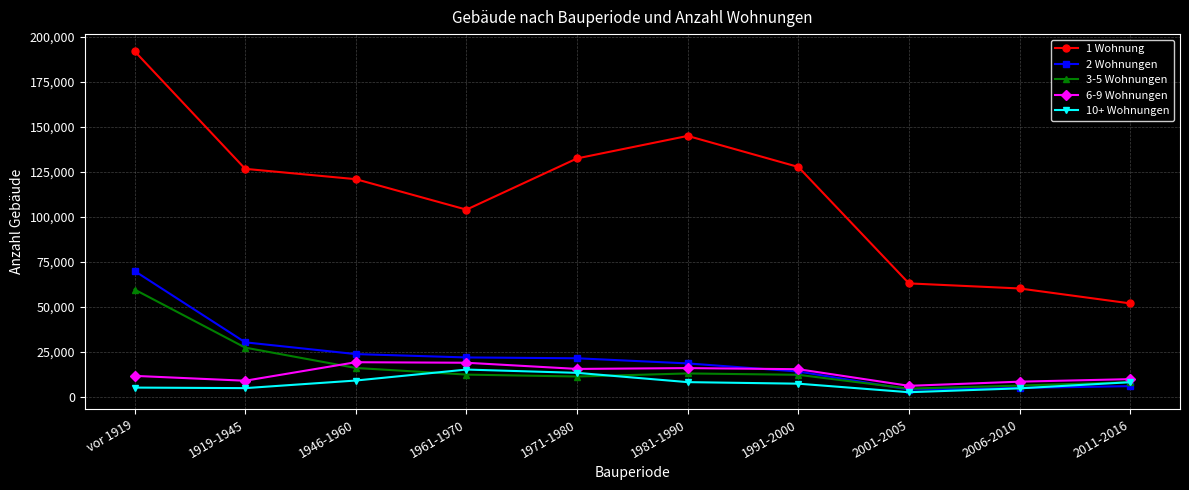

True or false: 1 Wohnung and 3-5 Wohnungen intersect in this chart.

False